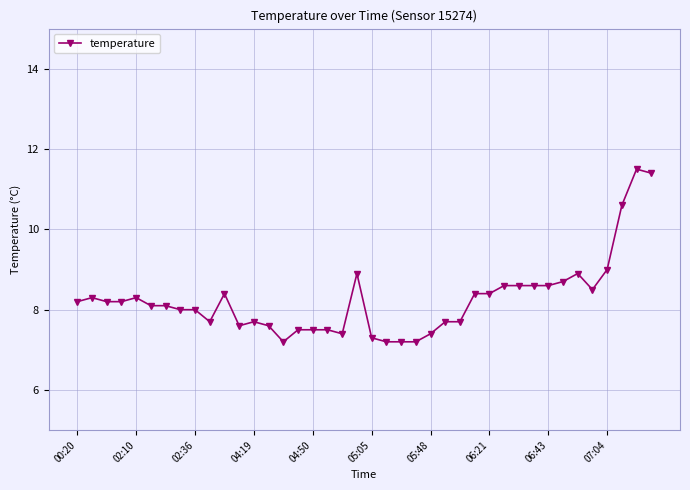

Reading left to right, list all the values displayed in this chart.

8.2	8.3	8.2	8.2	8.3	8.1	8.1	8.0	8.0	7.7	8.4	7.6	7.7	7.6	7.2	7.5	7.5	7.5	7.4	8.9	7.3	7.2	7.2	7.2	7.4	7.7	7.7	8.4	8.4	8.6	8.6	8.6	8.6	8.7	8.9	8.5	9.0	10.6	11.5	11.4